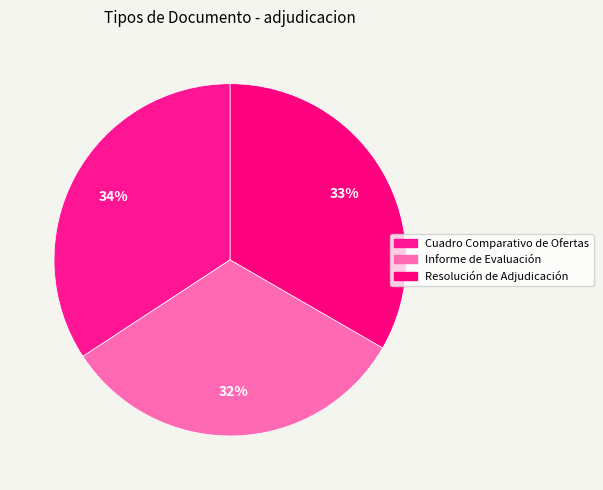

Is there a majority slice in this chart?

No